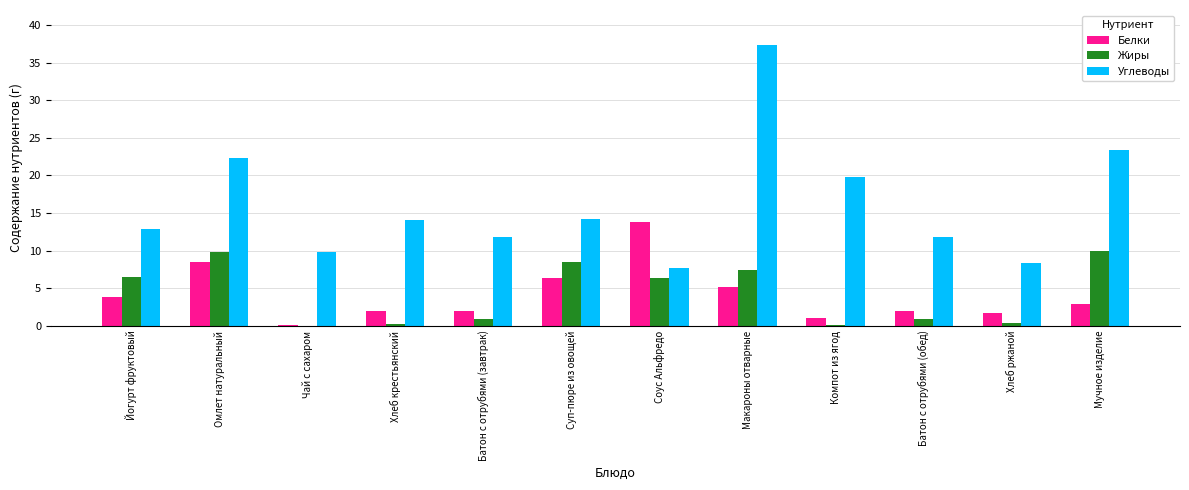

Which series changed the most between Йогурт фруктовый and Соус Альфредо?

Белки